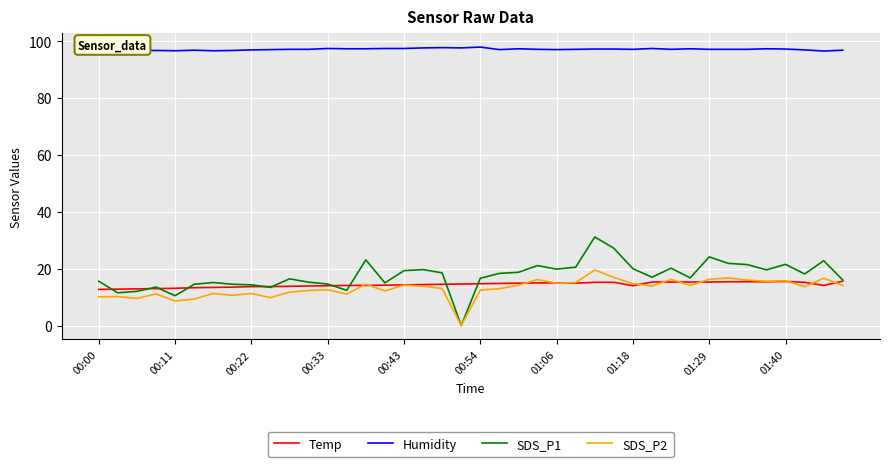

Which series has the largest total across all categories?

Humidity